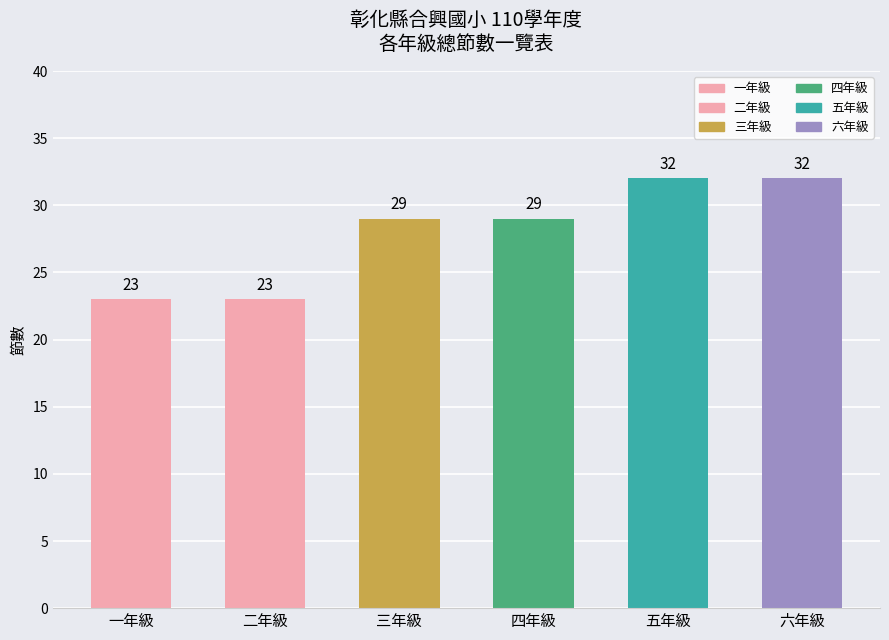

True or false: the data shows 23 at 一年級.

True